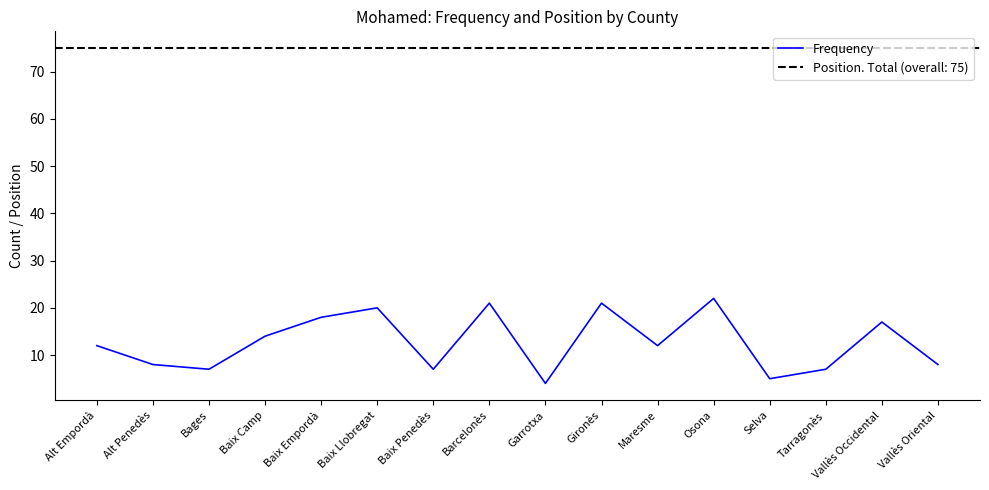

Between Tarragonès and Vallès Oriental, which is larger?

Vallès Oriental